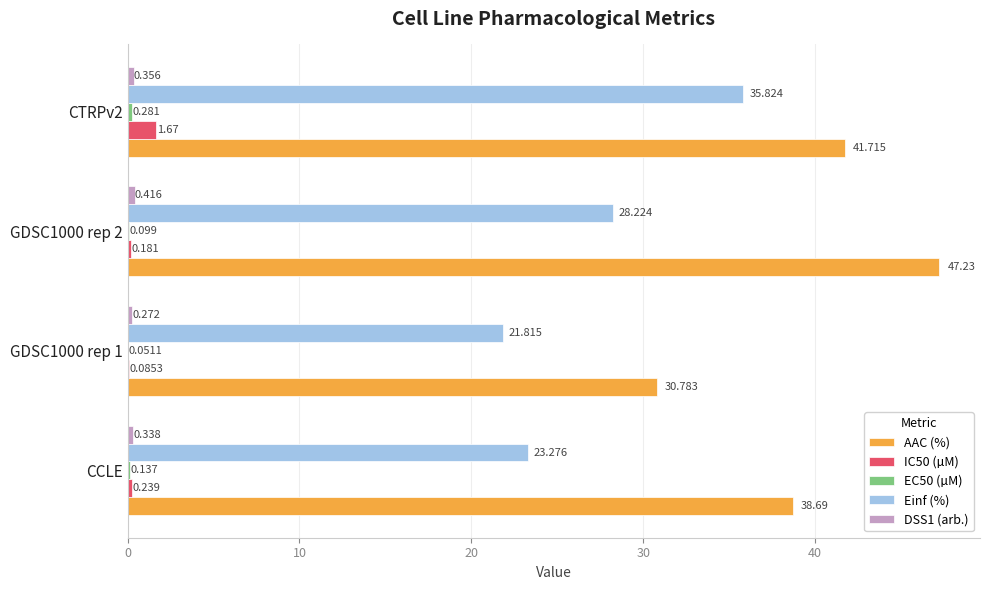

Where is IC50 (µM) nearest to the value 0?

GDSC1000 rep 1